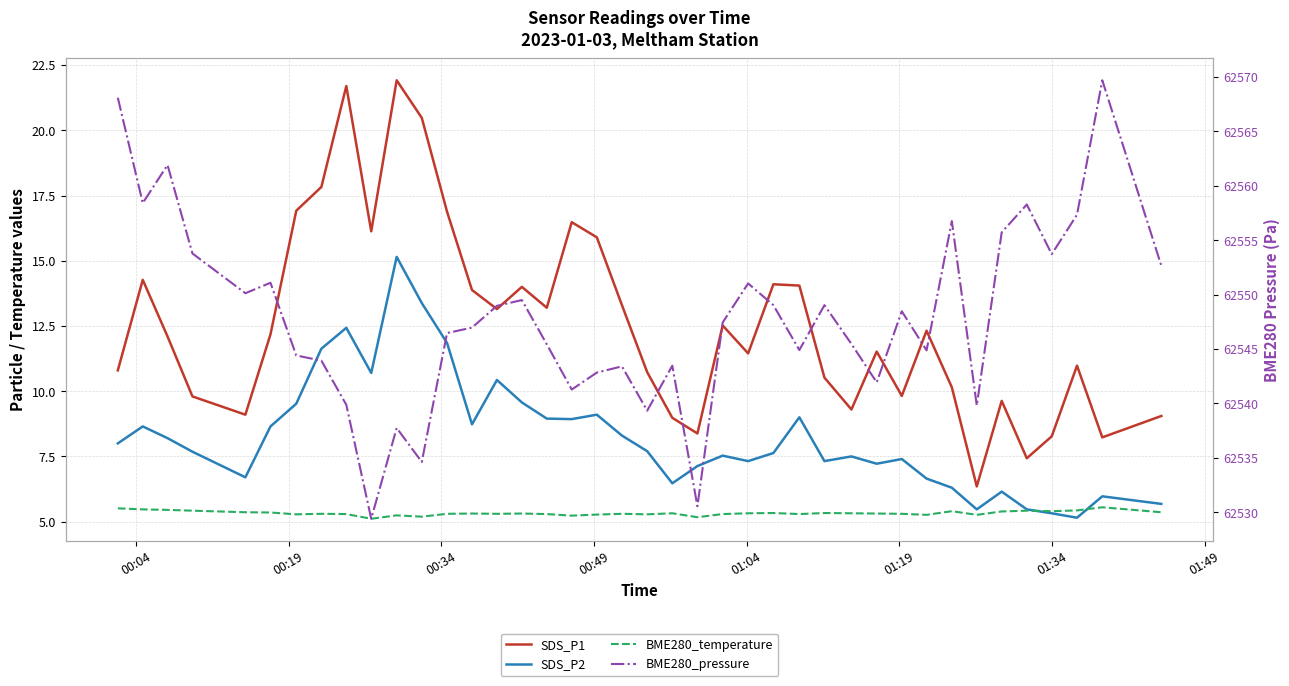

True or false: BME280_temperature and SDS_P2 intersect in this chart.

True